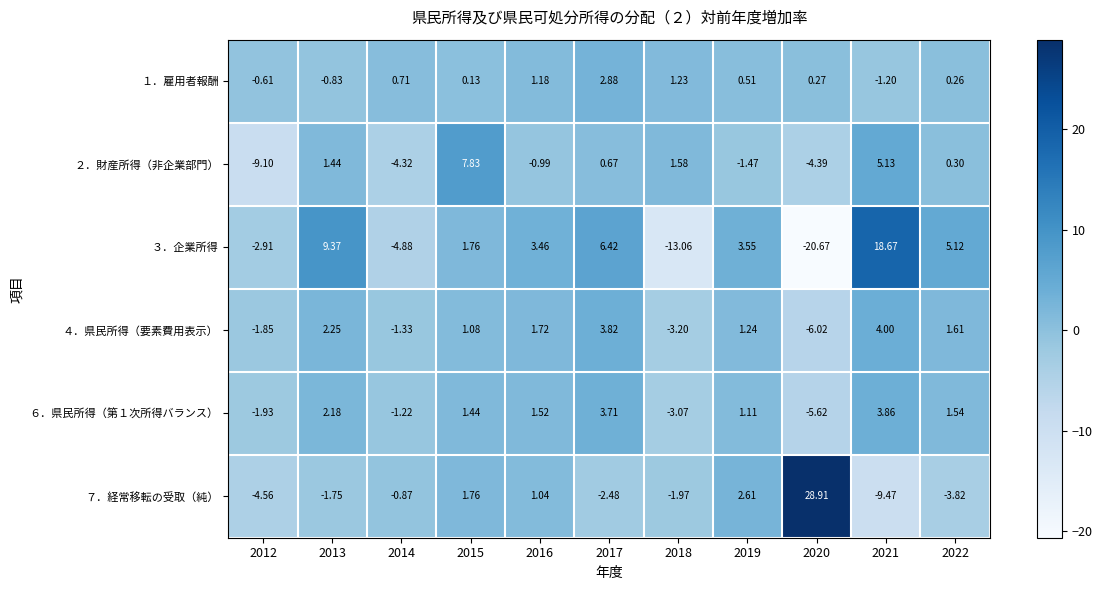

Is the value of ６．県民所得（第１次所得バランス） at 2015 greater than the value of １．雇用者報酬 at 2017?

No